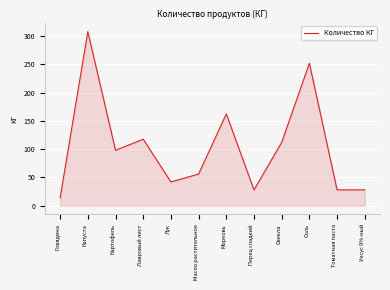

Is it true that the value at Капуста is 188.7?

False